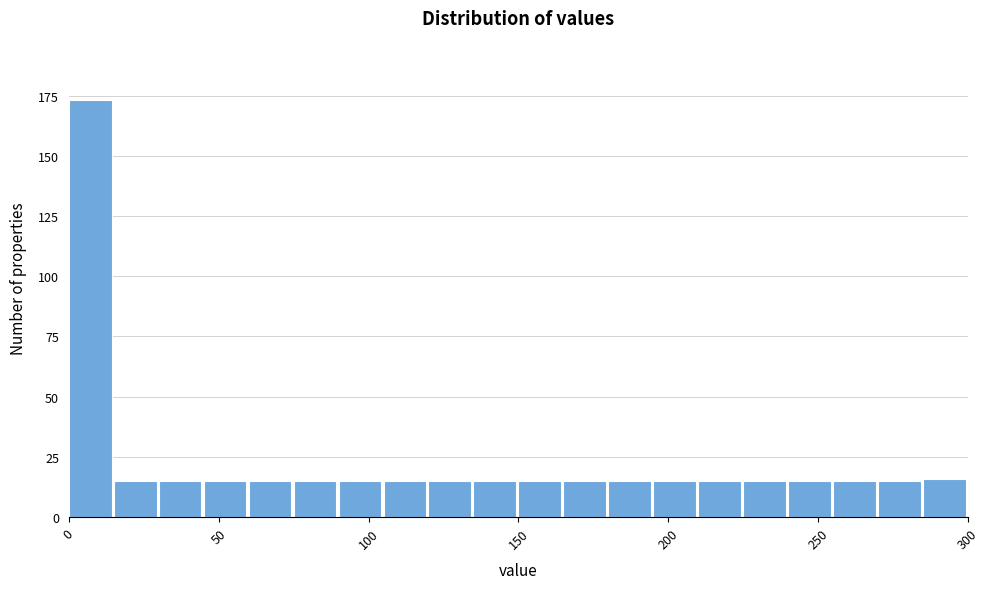

Around what value on the x-axis is the tallest bar? Give the approximate position of its centre, as read against the axis.

5